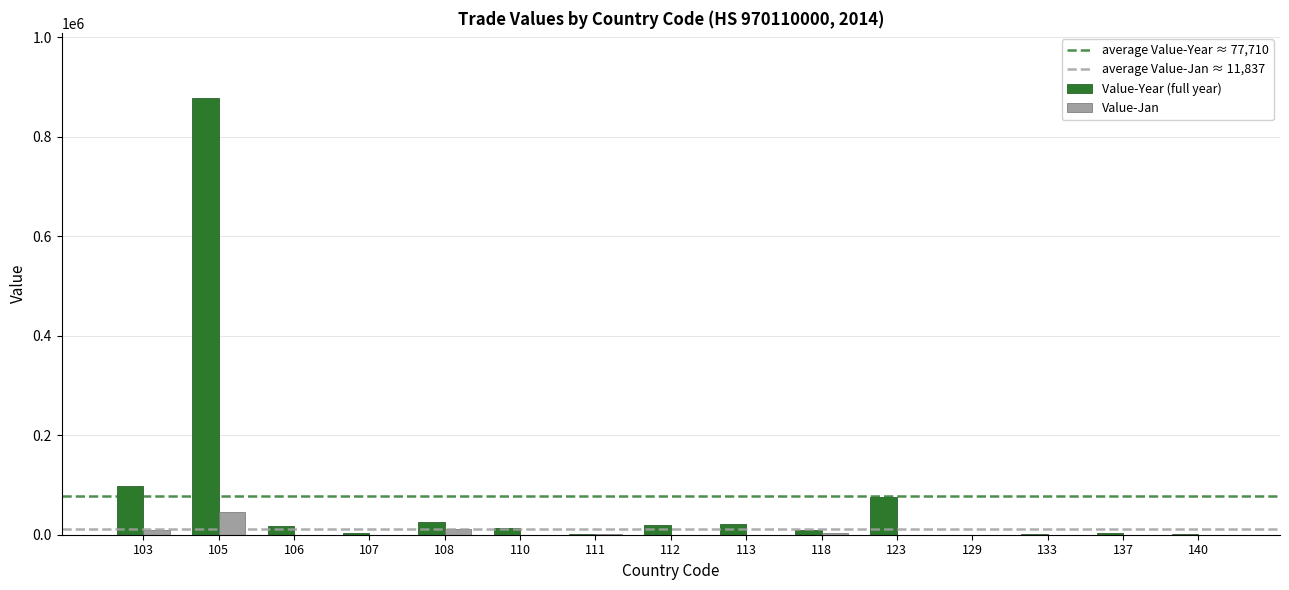

Which category has the highest value across all series?

105